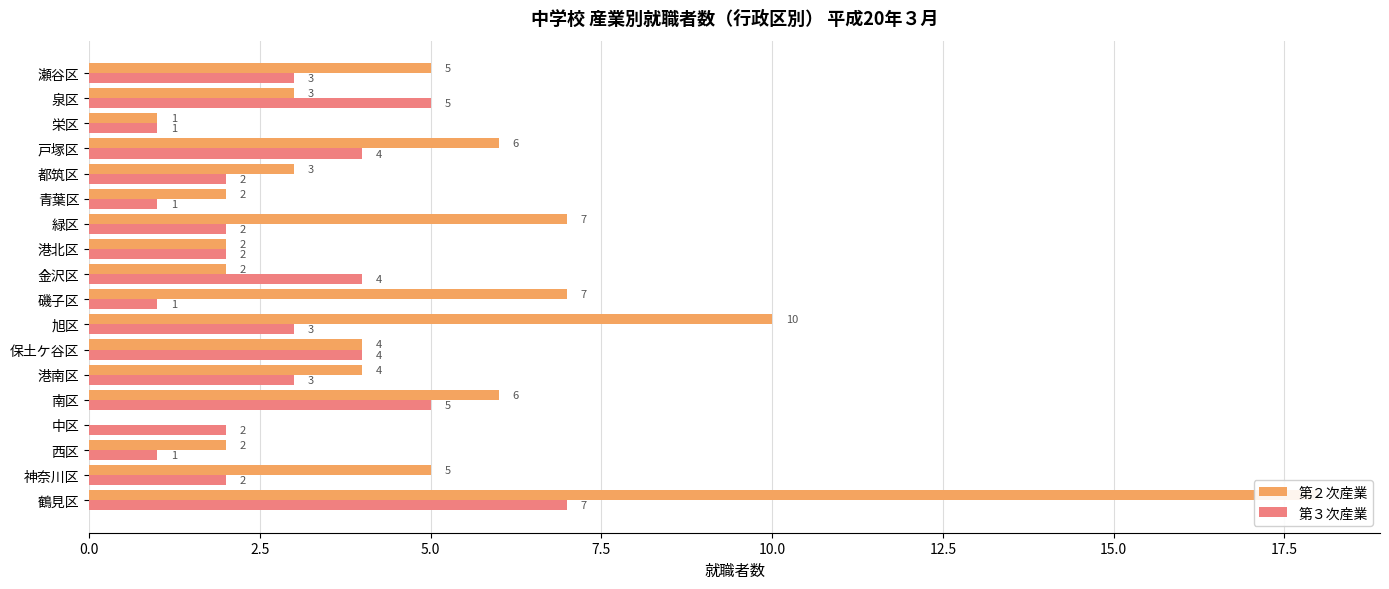

Which series changed the most between 中区 and 磯子区?

第２次産業